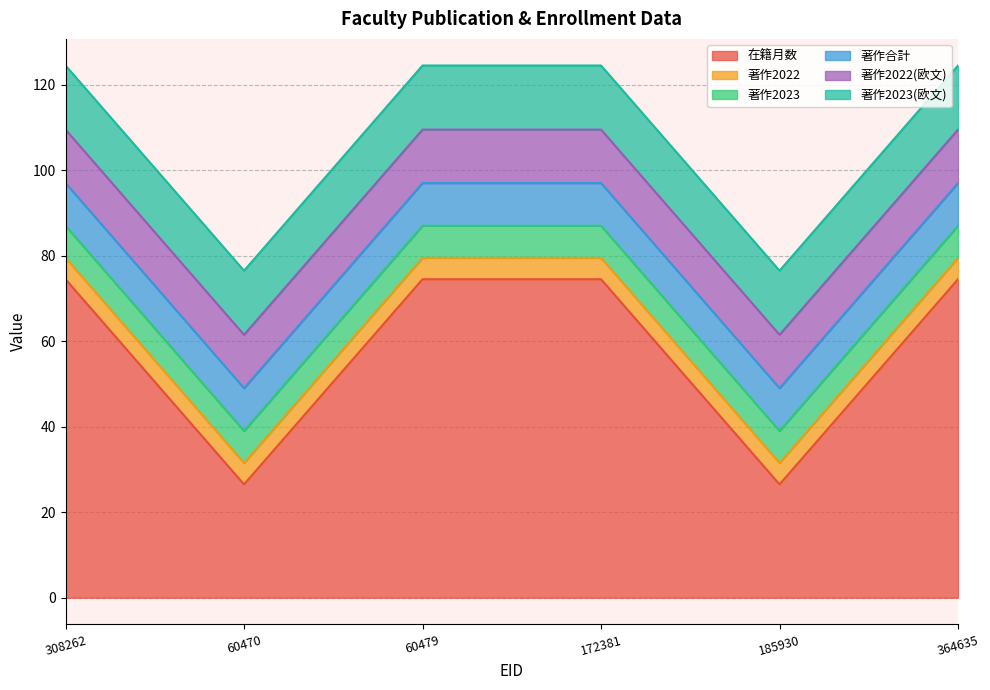

What is the difference between the second highest and minimum values in the 在籍月数 series?

48.0